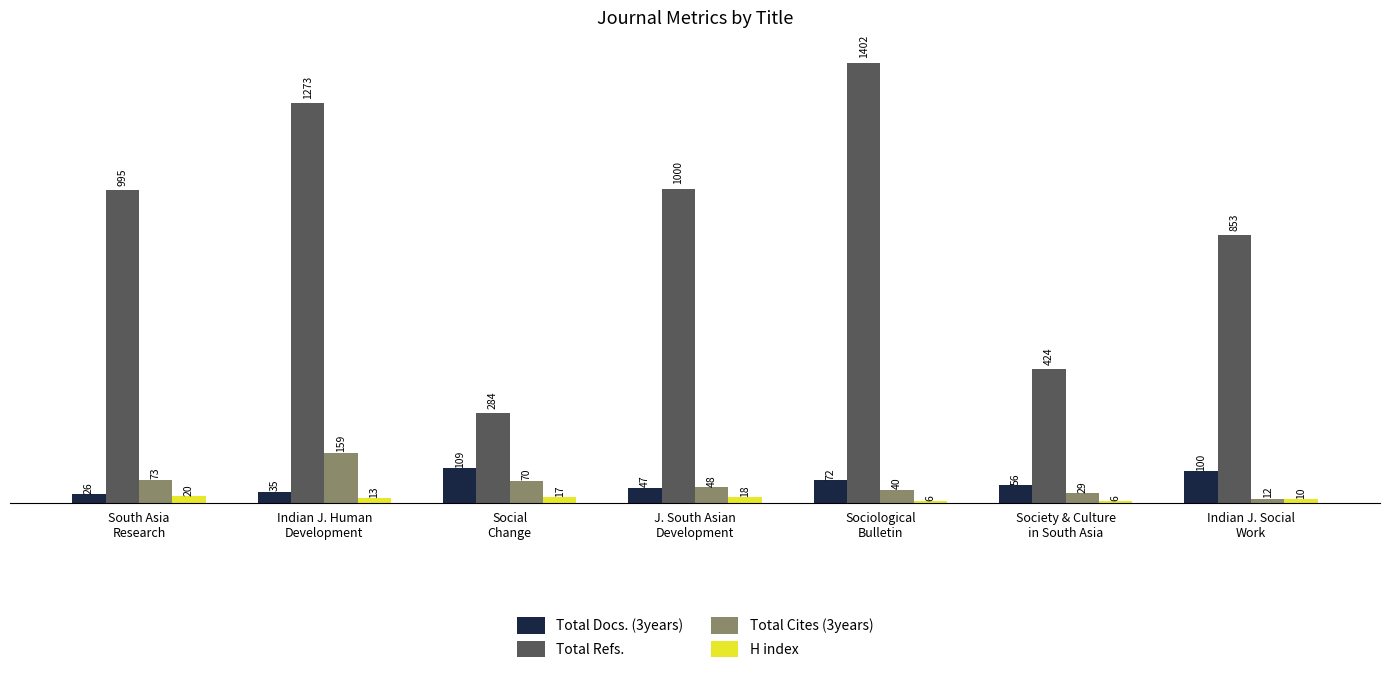

Rank the series at Social
Change from lowest to highest value.

H index, Total Cites (3years), Total Docs. (3years), Total Refs.